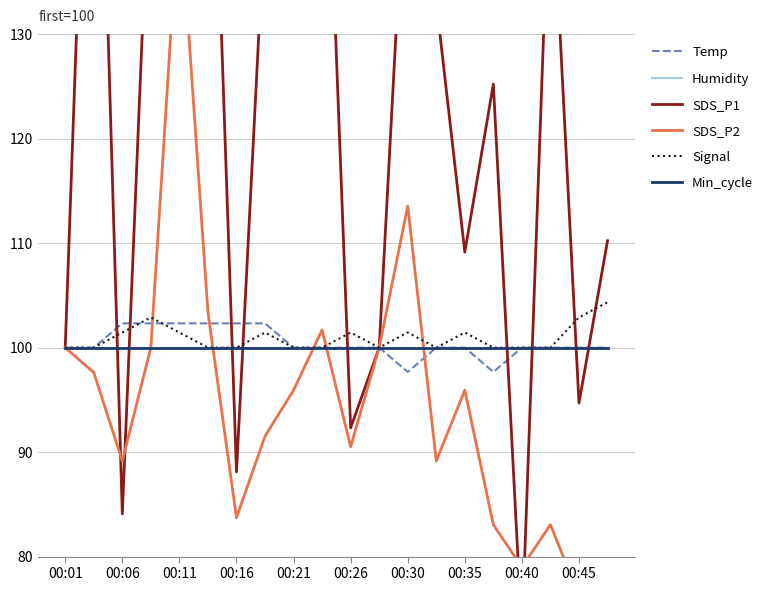

How many data points in SDS_P1 are less than 133?

10